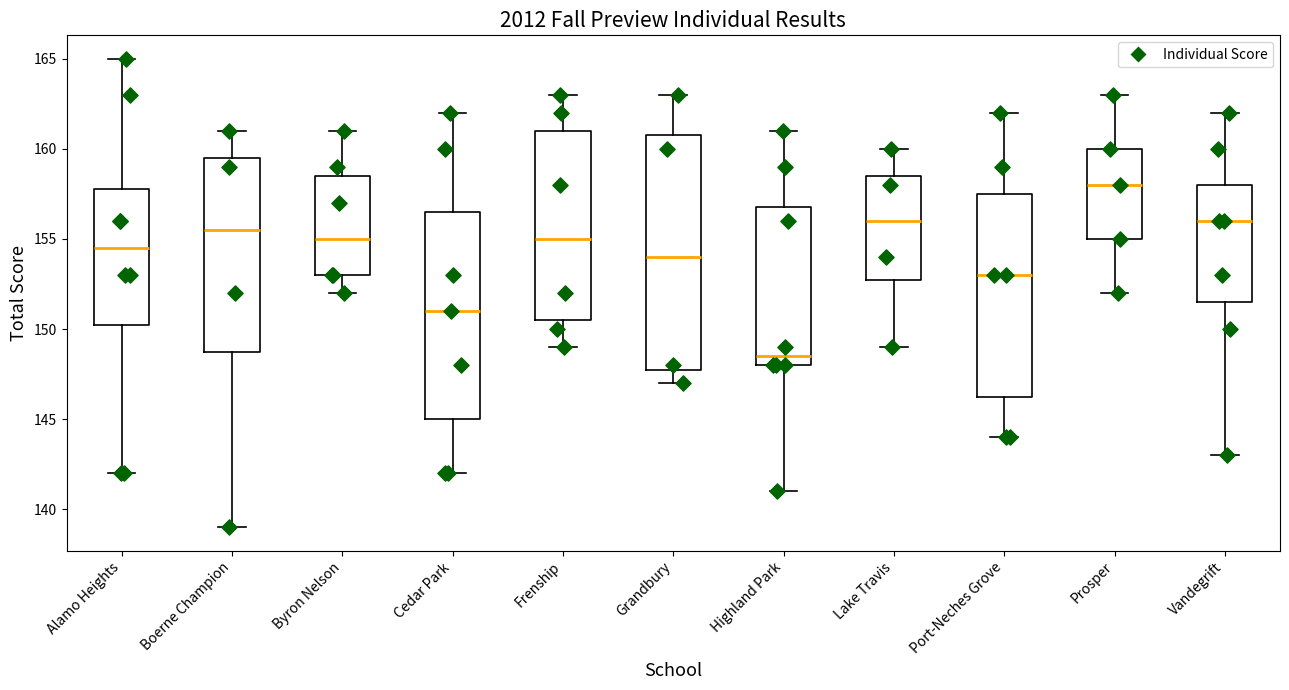

Reading left to right, transcribe this box plot: for each box, give where its median line is, the range the box spans, and where its two whiskers end, as read against the y-axis. The values are not printed on the chart, so give them approximately, as read against the axis.

Alamo Heights: median 154.5, box 150.5 to 158.0, whiskers 142.0 to 165.0
Boerne Champion: median 155.5, box 149.0 to 159.5, whiskers 139.0 to 161.0
Byron Nelson: median 155.0, box 153.0 to 158.5, whiskers 152.0 to 161.0
Cedar Park: median 151.0, box 145.0 to 156.5, whiskers 142.0 to 162.0
Frenship: median 155.0, box 150.5 to 161.0, whiskers 149.0 to 163.0
Grandbury: median 154.0, box 148.0 to 161.0, whiskers 147.0 to 163.0
Highland Park: median 148.5, box 148.0 to 157.0, whiskers 141.0 to 161.0
Lake Travis: median 156.0, box 153.0 to 158.5, whiskers 149.0 to 160.0
Port-Neches Grove: median 153.0, box 146.5 to 157.5, whiskers 144.0 to 162.0
Prosper: median 158.0, box 155.0 to 160.0, whiskers 152.0 to 163.0
Vandegrift: median 156.0, box 151.5 to 158.0, whiskers 143.0 to 162.0